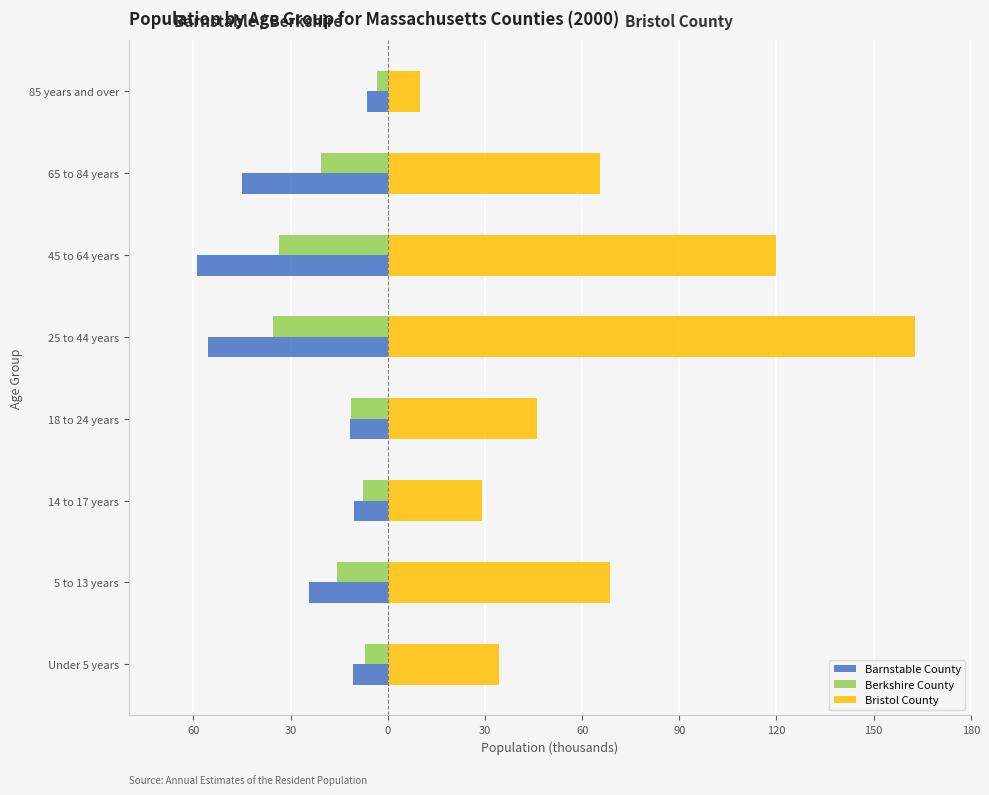

What are all the series names shown in the legend?

Barnstable County, Berkshire County, Bristol County